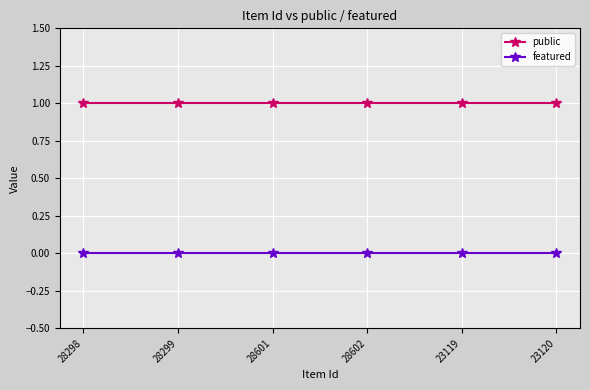

What is the difference between the highest and lowest values at 28299?

1